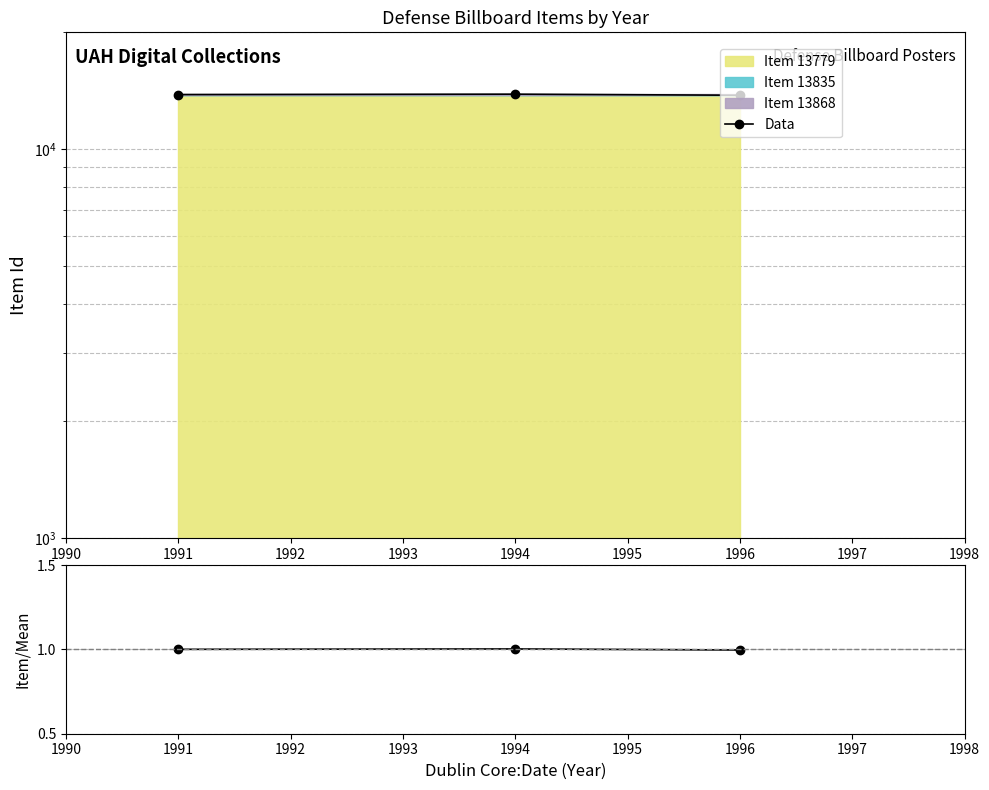

Is it true that Data equals 4209.4 at 1996?

False